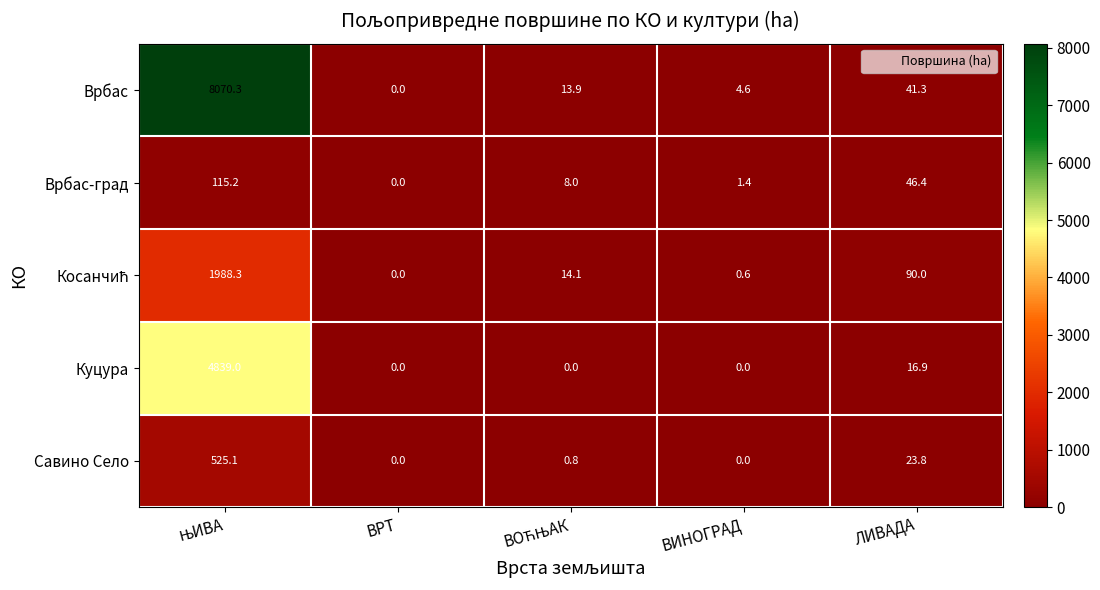

What is the maximum value shown in the chart?

8070.3